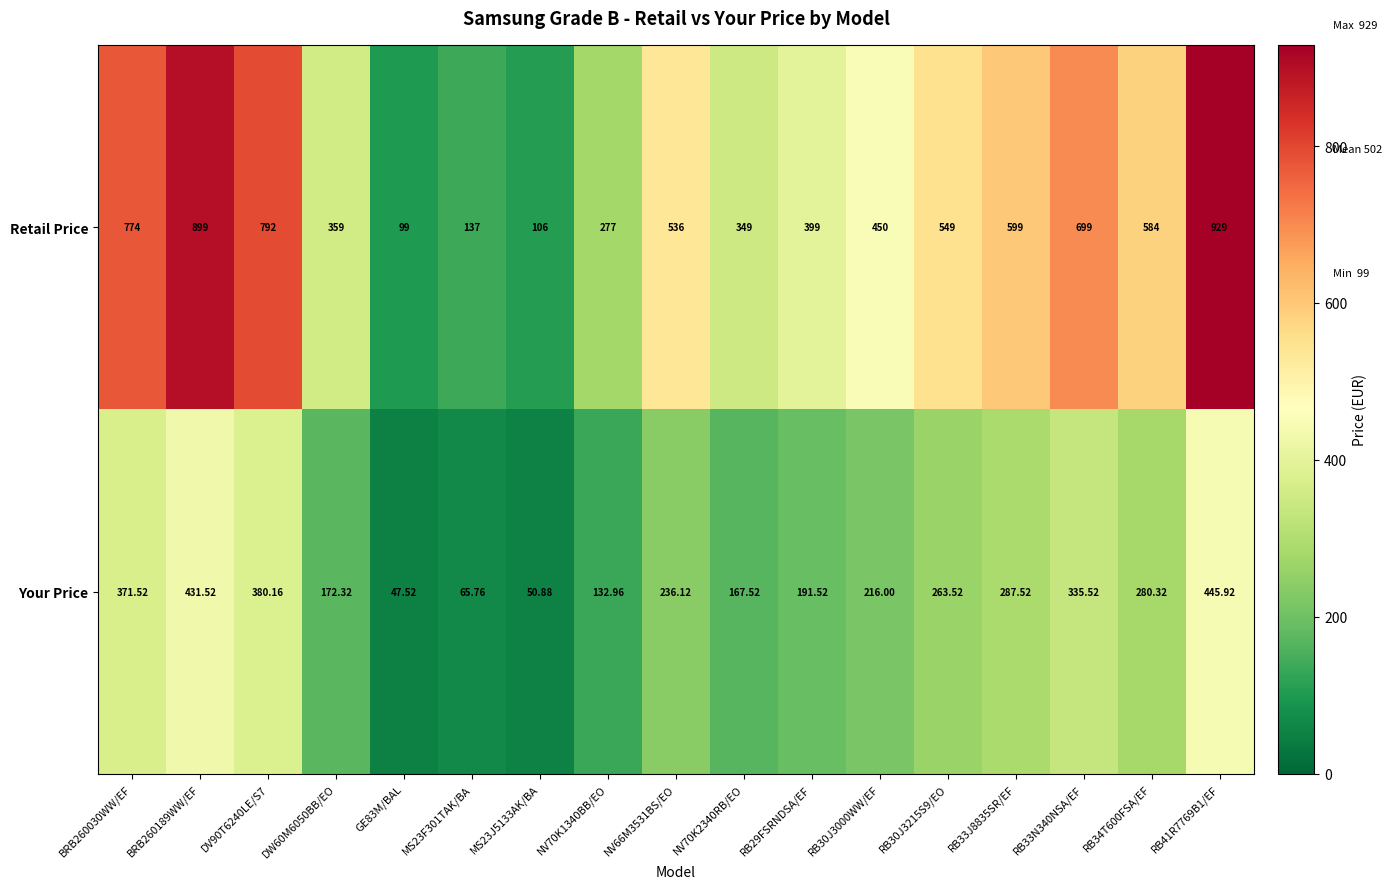

At RB34T600FSA/EF, list the series in order from largest to smallest.

Retail Price, Your Price